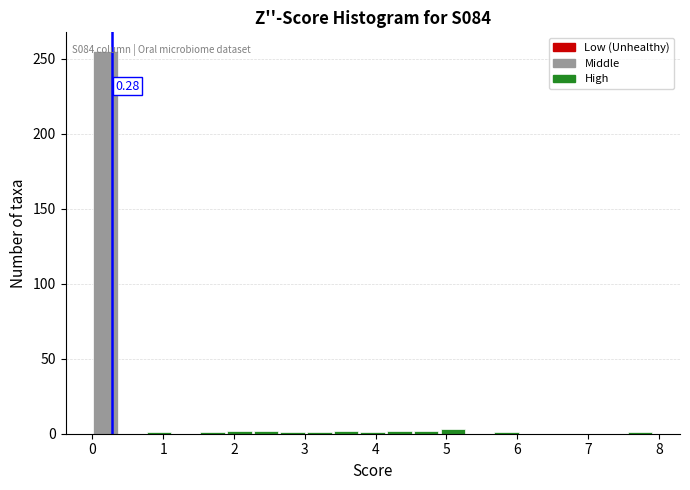

Read against the x-axis, roughly where is the centre of the tallest bar?

0.2